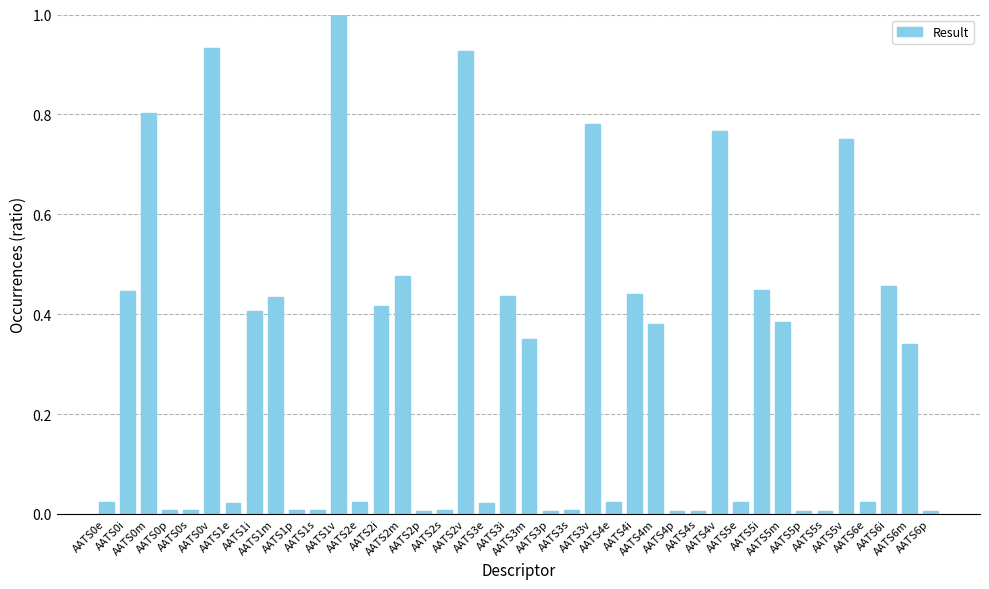

Are the bars grouped side by side (vs. stacked)?

No